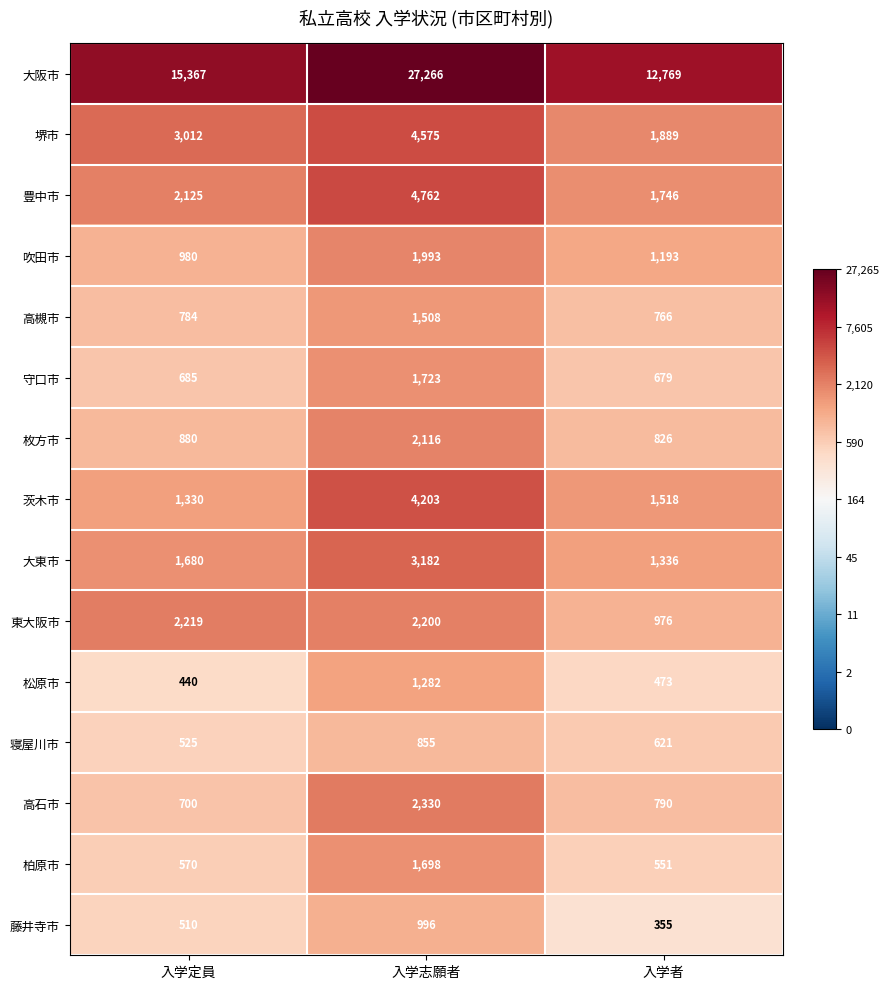

Which series has the widest spread of values?

大阪市